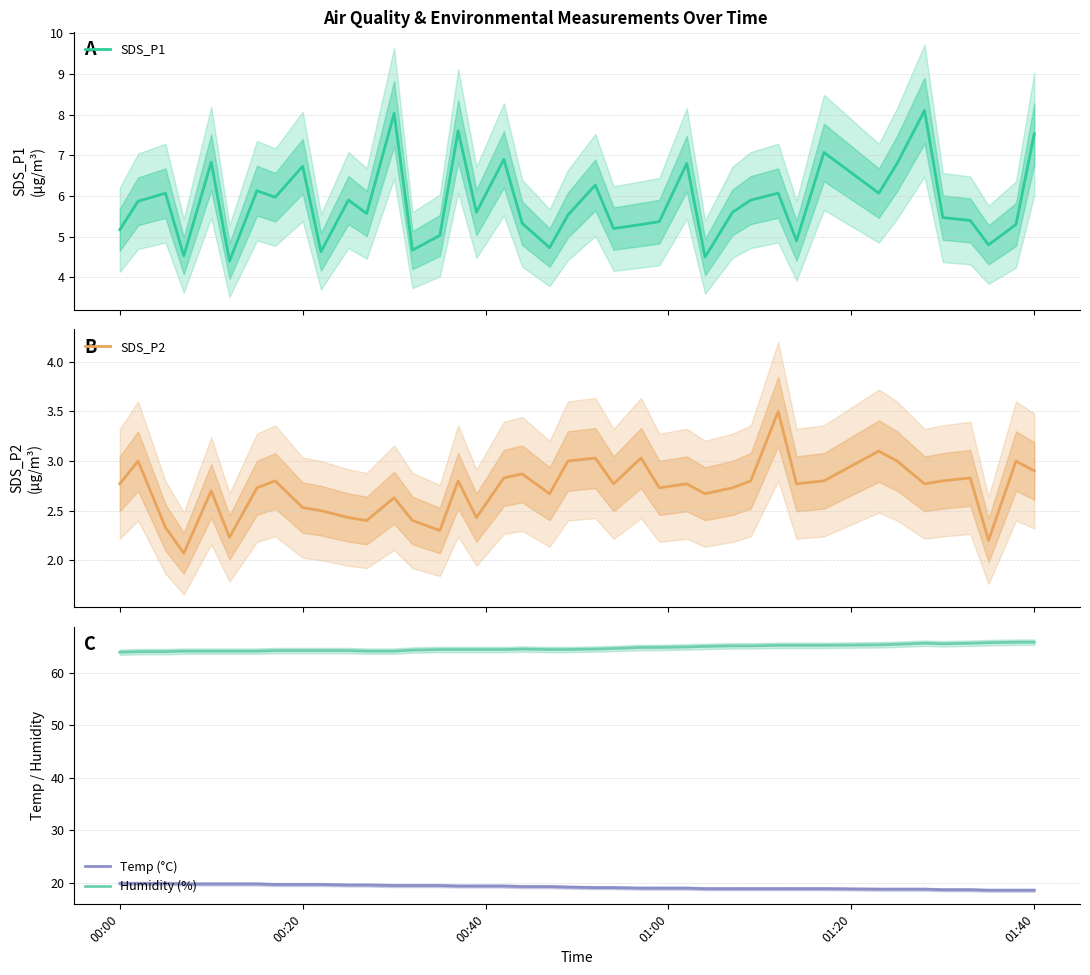

What is the difference between the maximum and minimum values in the SDS_P2 series?

1.4